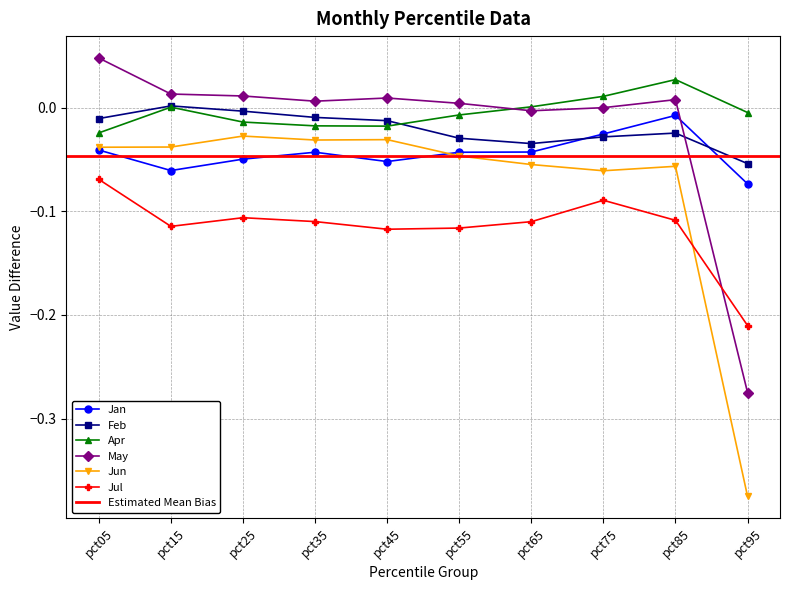

True or false: Jun and Apr cross at least once.

False